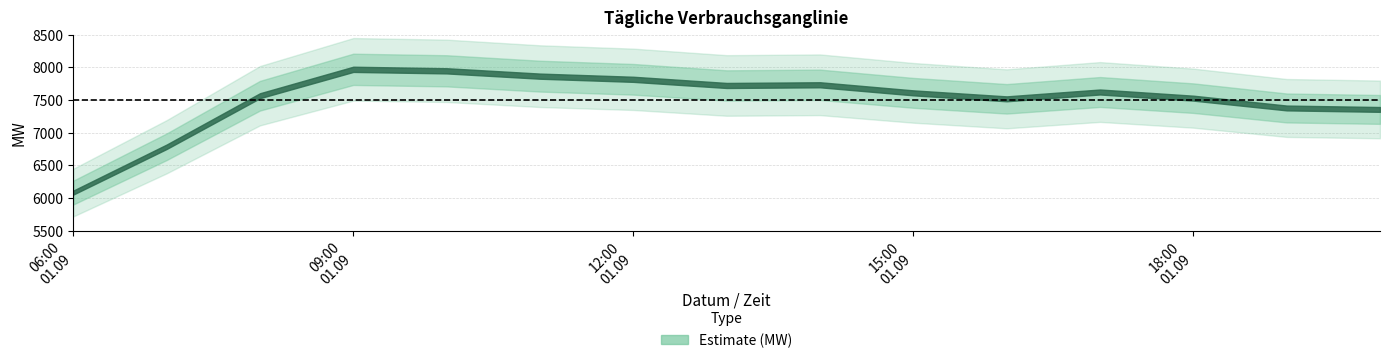

How many lines are shown in the chart?

1